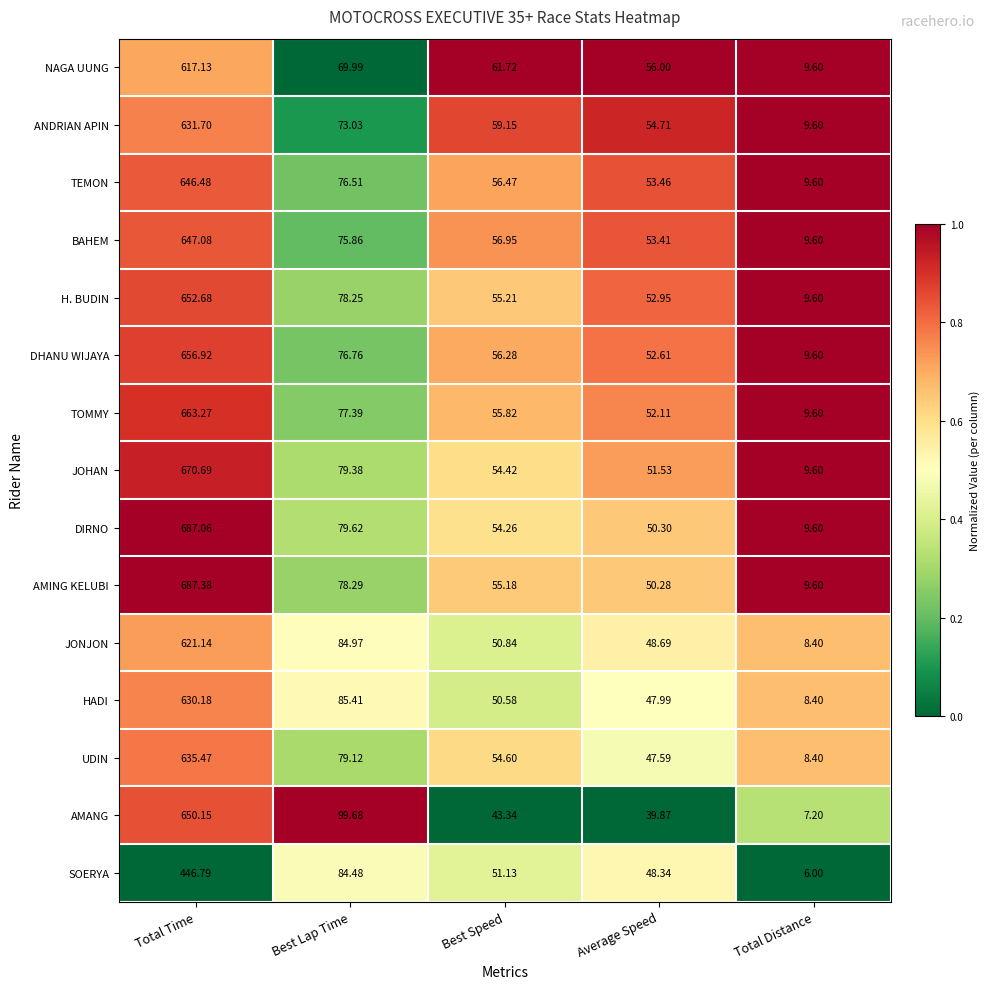

How many values in the TEMON series are below 56?

2